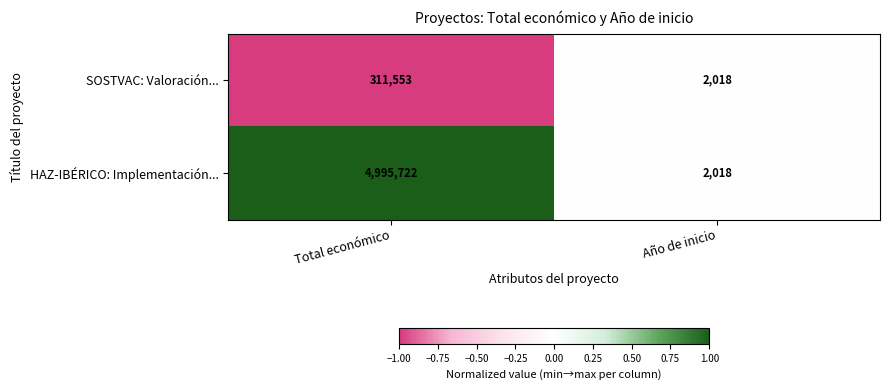

Is it true that SOSTVAC: Valoración... equals 2763 at Año de inicio?

False